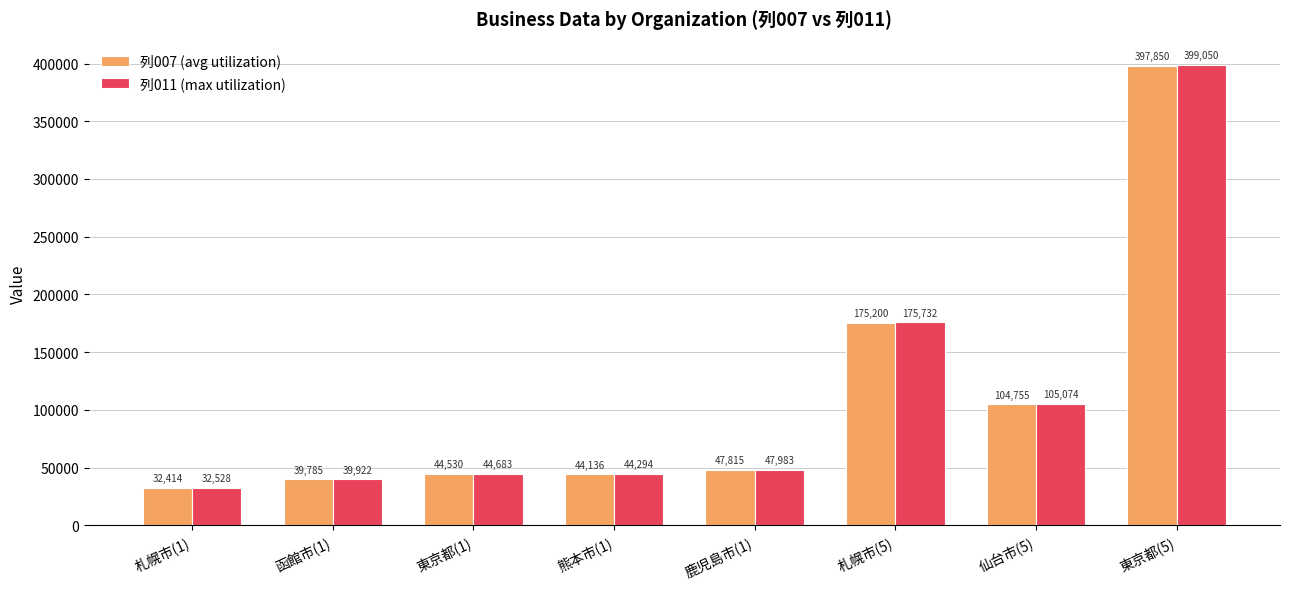

Reading right to left, extract all data points from this chart.

列007 (avg utilization): 397850	104755	175200	47815	44136	44530	39785	32414
列011 (max utilization): 399050	105074	175732	47983	44294	44683	39922	32528